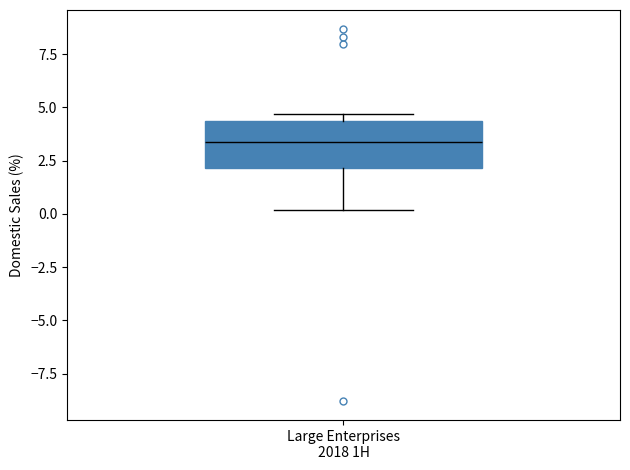

Where does the median line of the box for Large Enterprises 2018 1H sit on the y-axis? The values are not printed on the chart, so give them approximately, as read against the axis.

3.5